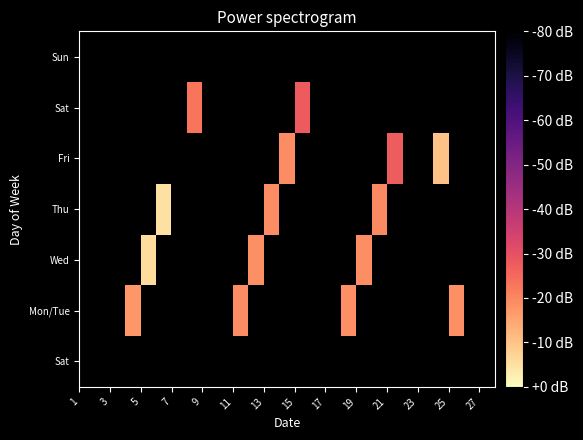

How many distinct data groups are displayed?

7